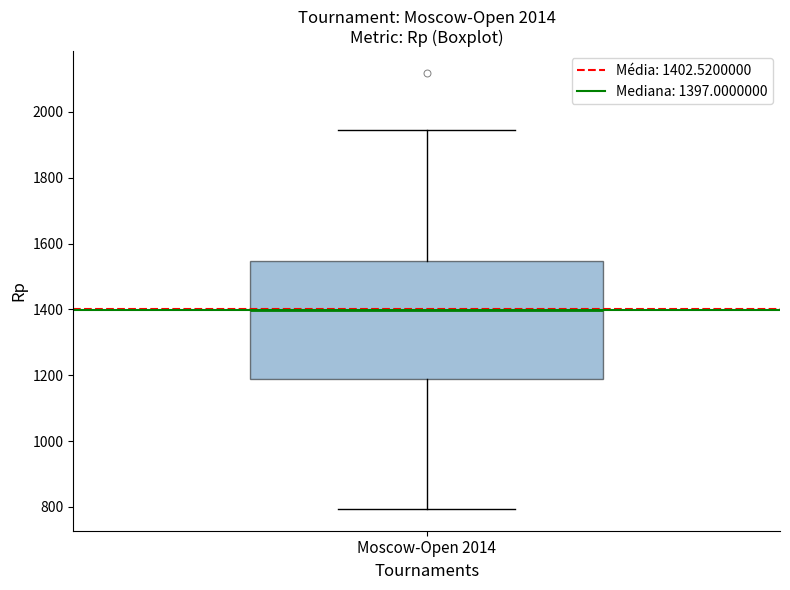

Transcribe this box plot: give where the median line is, the range the box spans, and where the two whiskers end, as read against the y-axis. The values are not printed on the chart, so give them approximately, as read against the axis.

median 1400, box 1180 to 1540, whiskers 800 to 1940